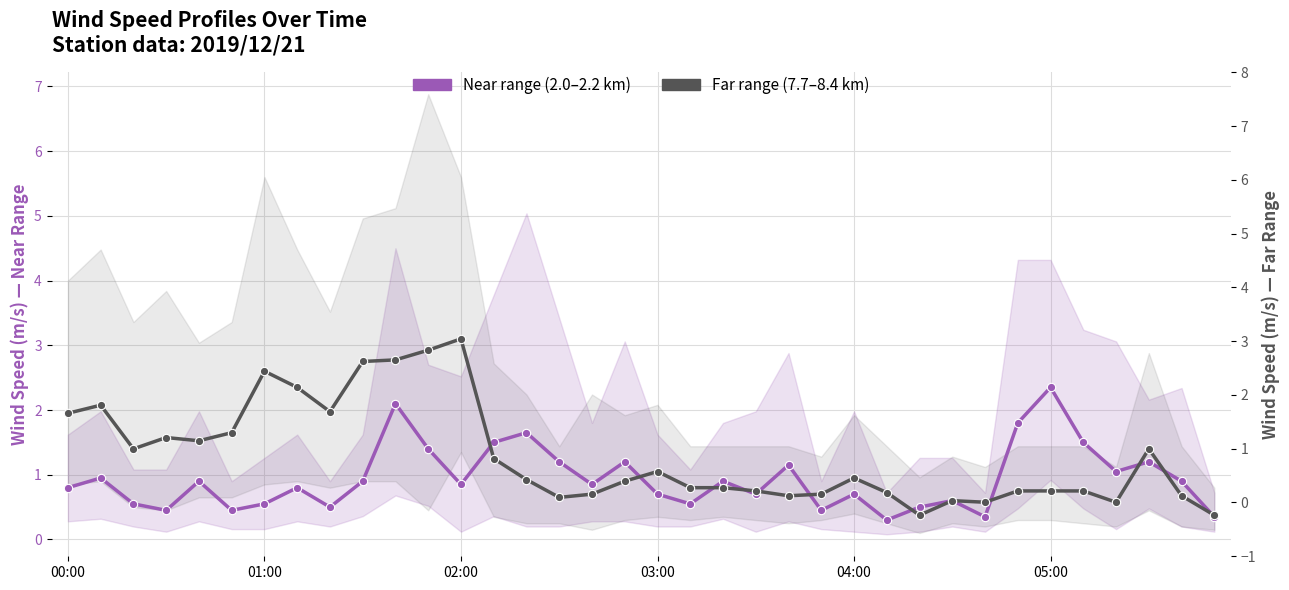

At 32, list the series in order from largest to smallest.

Near range (2.0–2.2 km), Far range (7.7–8.4 km)